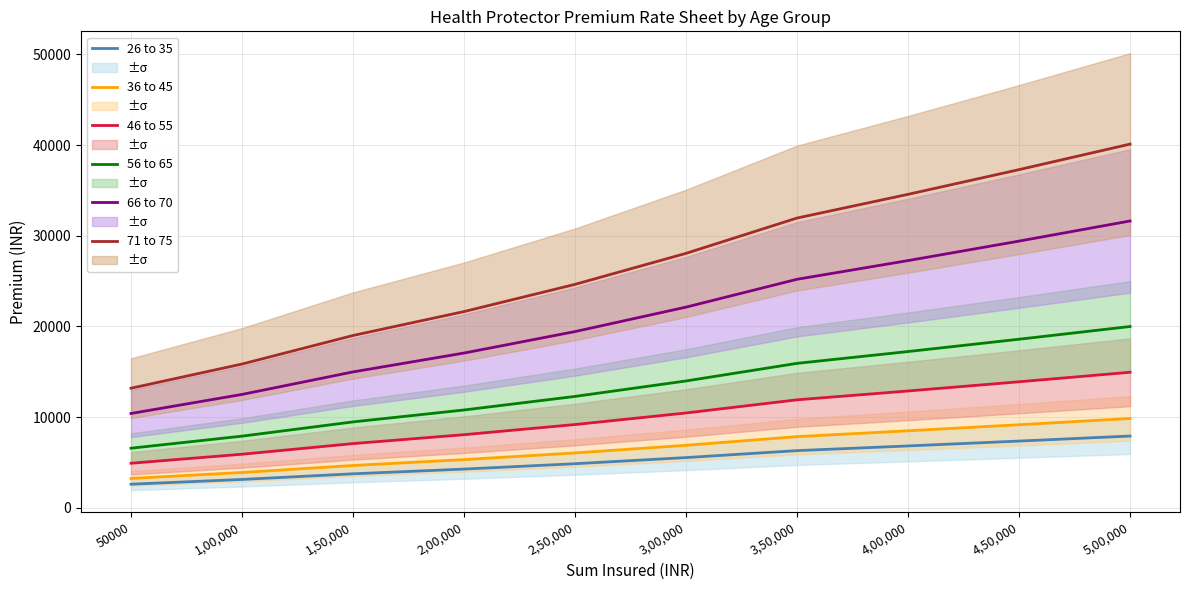

What position from the left is 1,50,000?

3